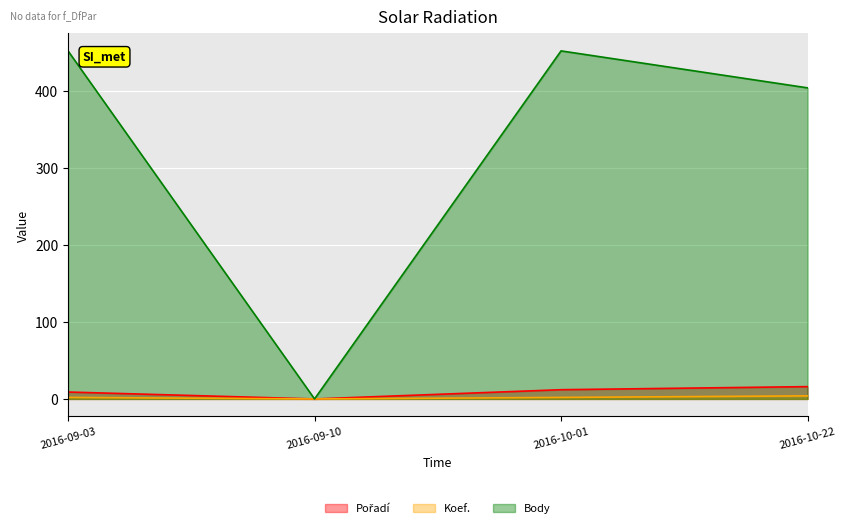

Rank the categories by Body value from lowest to highest.

2016-09-10, 2016-10-22, 2016-09-03, 2016-10-01